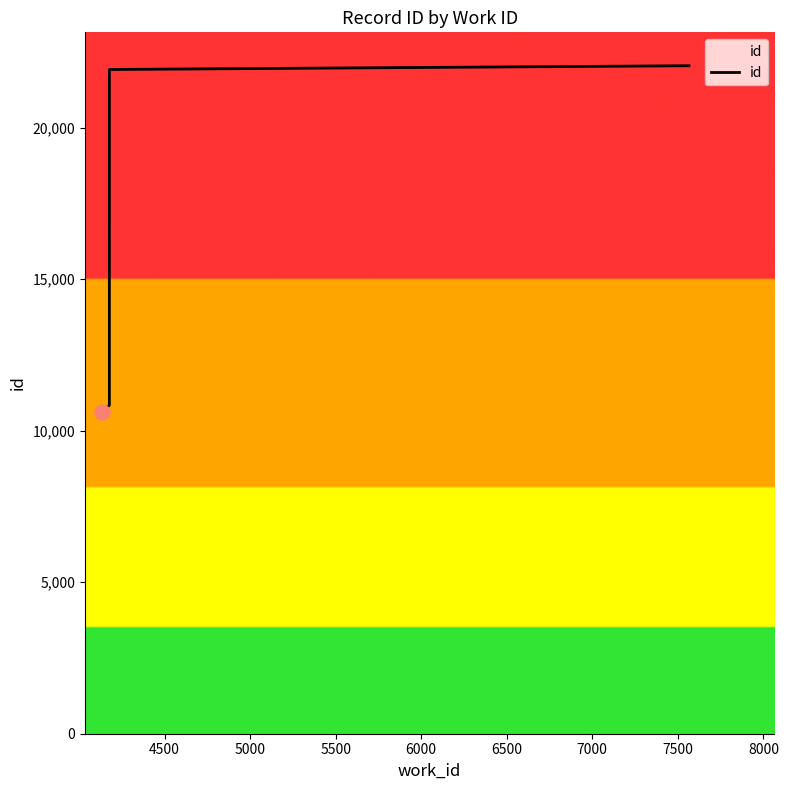

Which has a higher value, 4500 or 5000?

5000